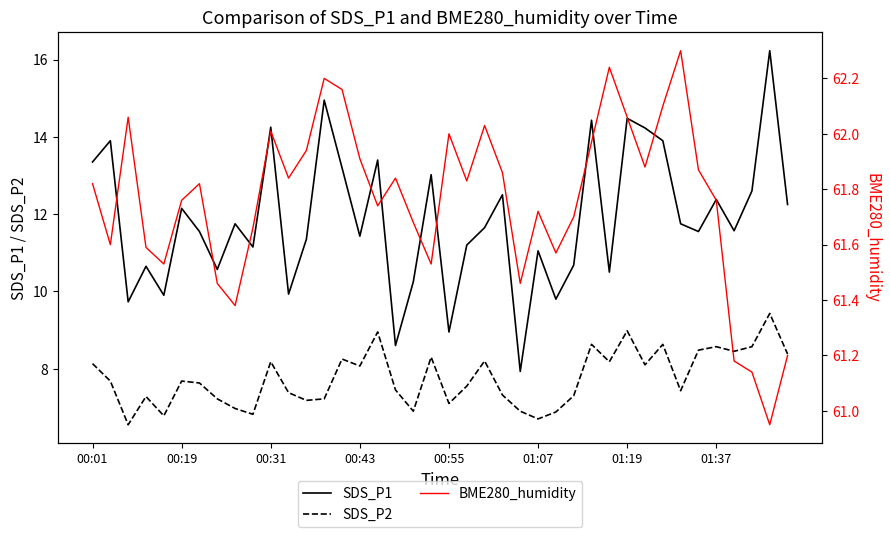

Between 13 and 24, which series saw the biggest shift?

SDS_P1